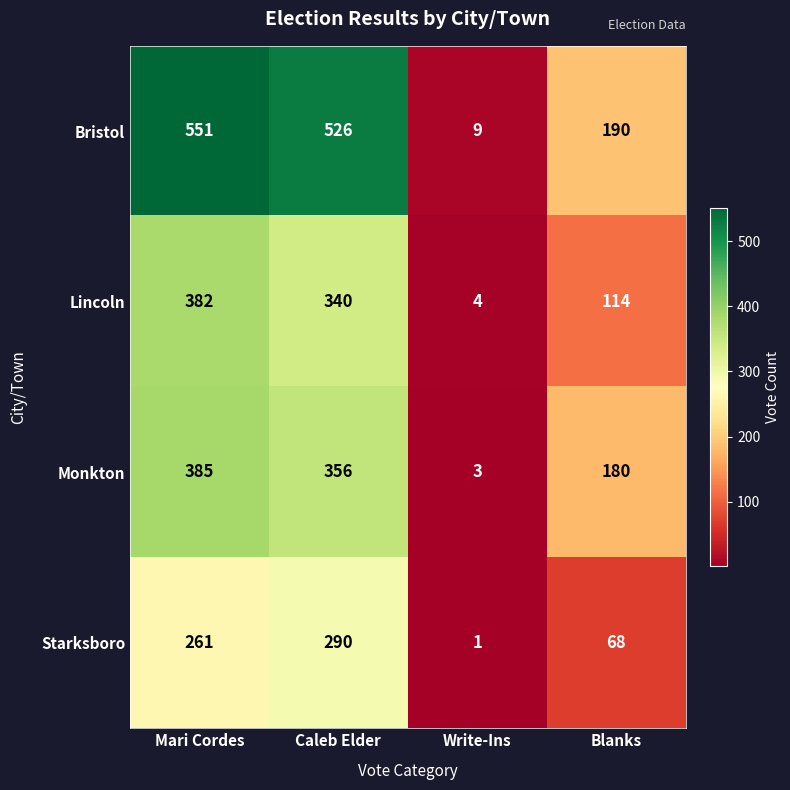

At which category does the chart reach its peak across all series?

Mari Cordes